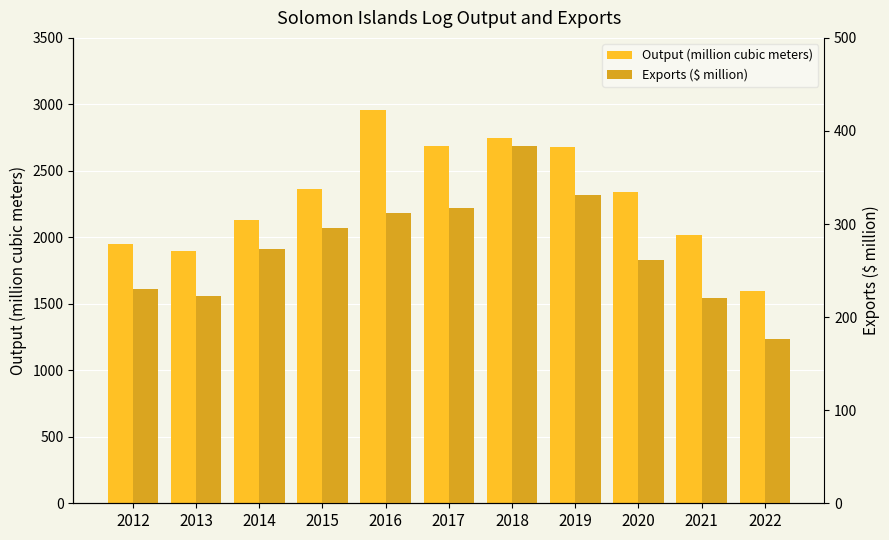

True or false: Output (million cubic meters) has a value of 4262.8 at 2016.

False